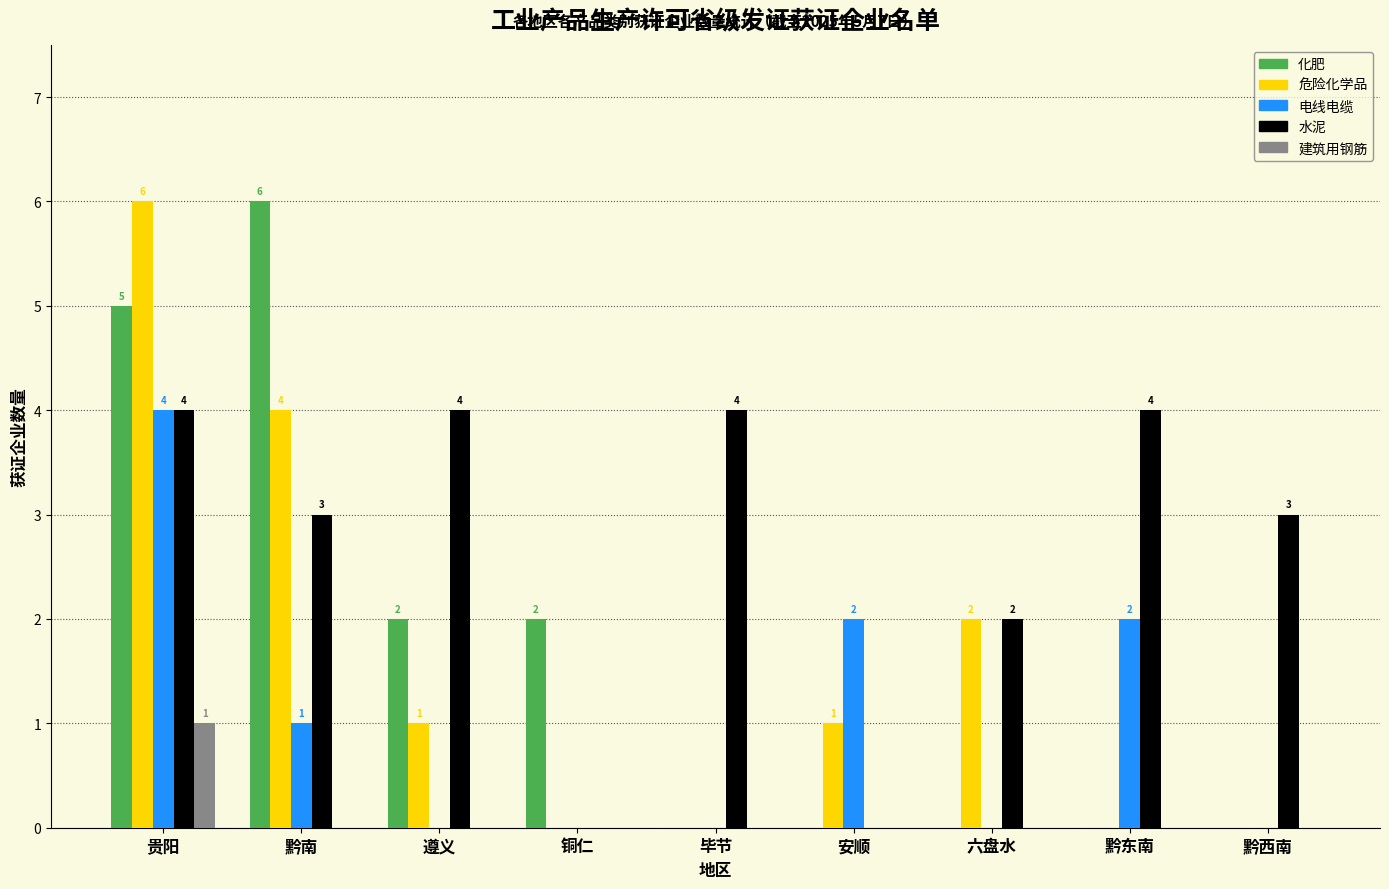

What is the maximum value shown in the chart?

6